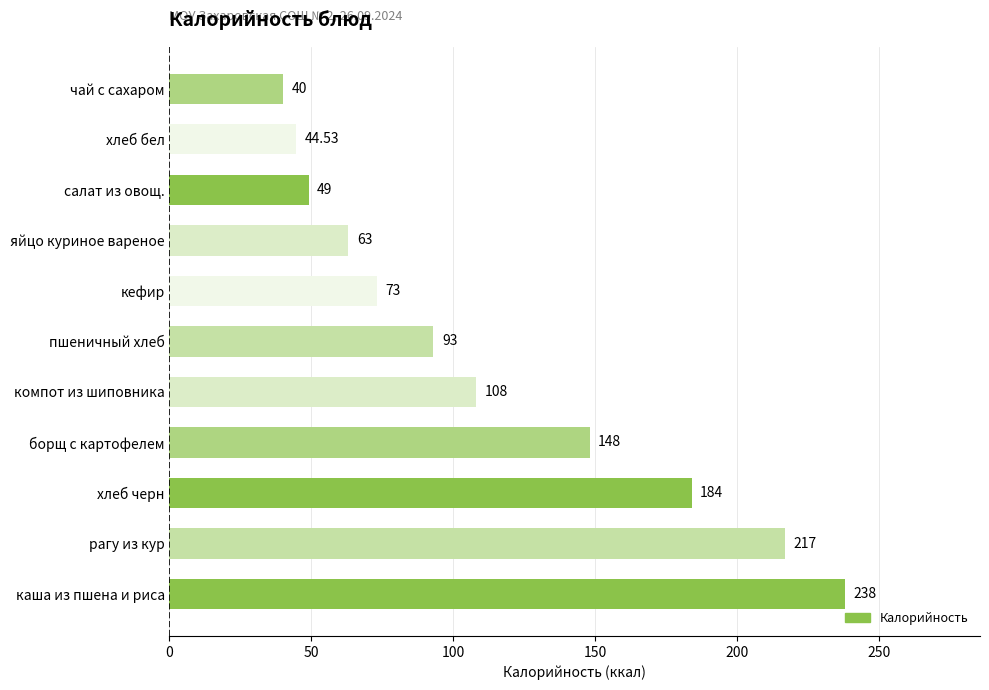

How many bars are there in total?

11